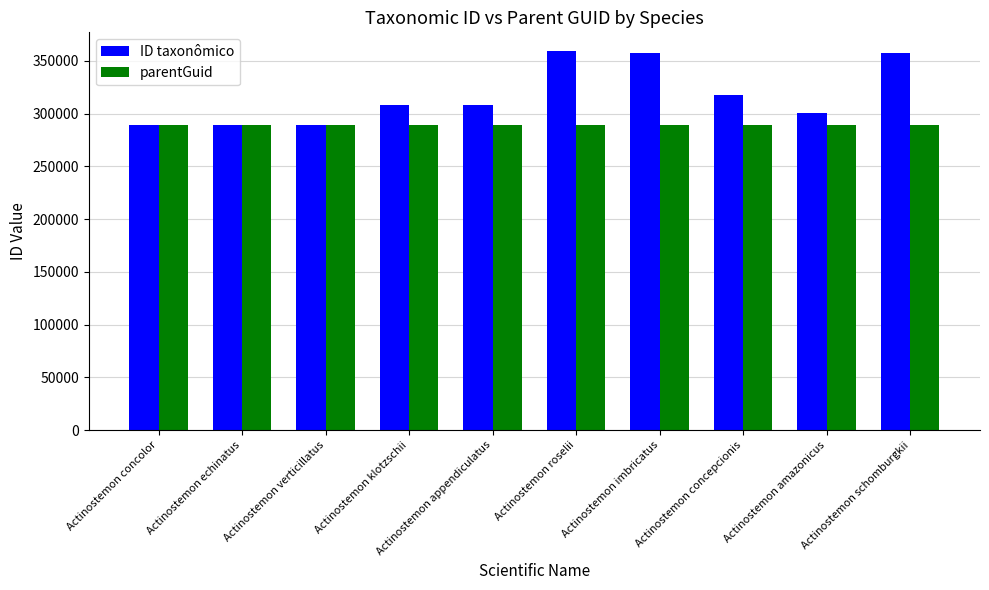

What is the value of the ID taxonômico bar at the 1st from the left?

289053